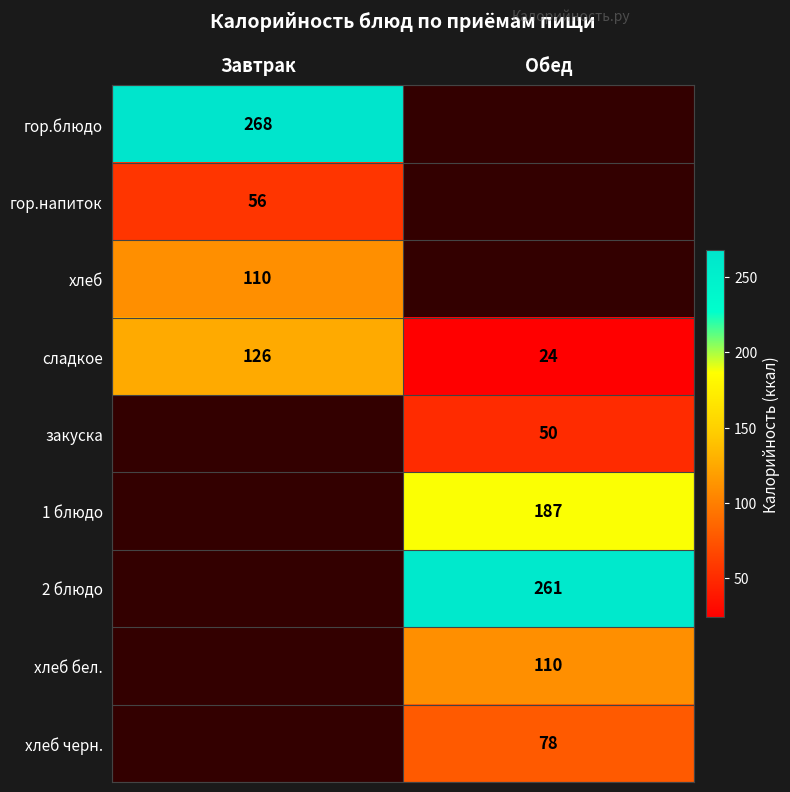

The value of хлеб at Завтрак is 176. True or false?

False